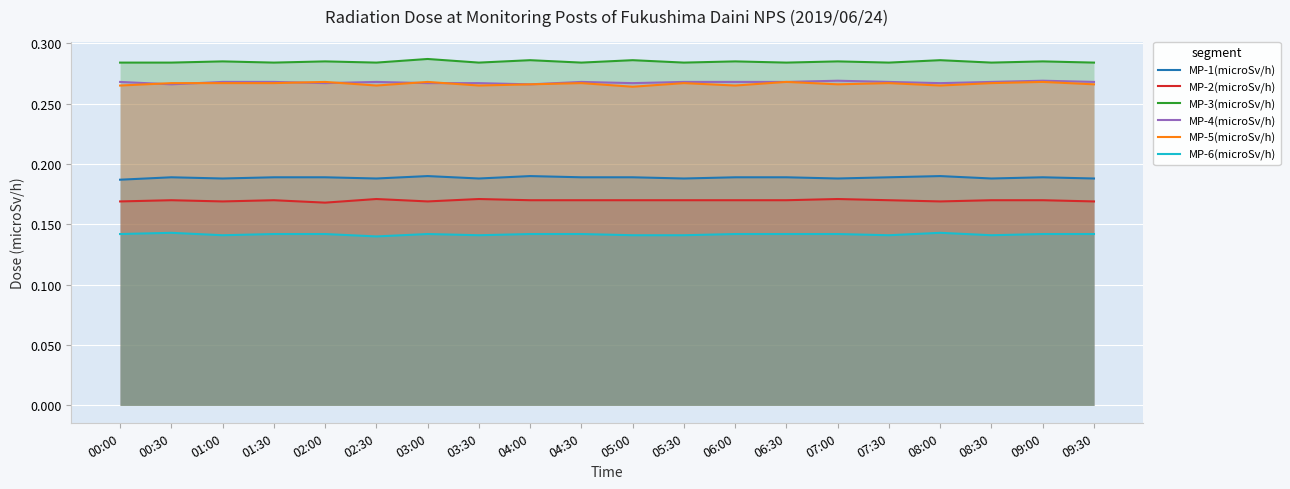

How many interior local peaks does the MP-4(microSv/h) series have?

4